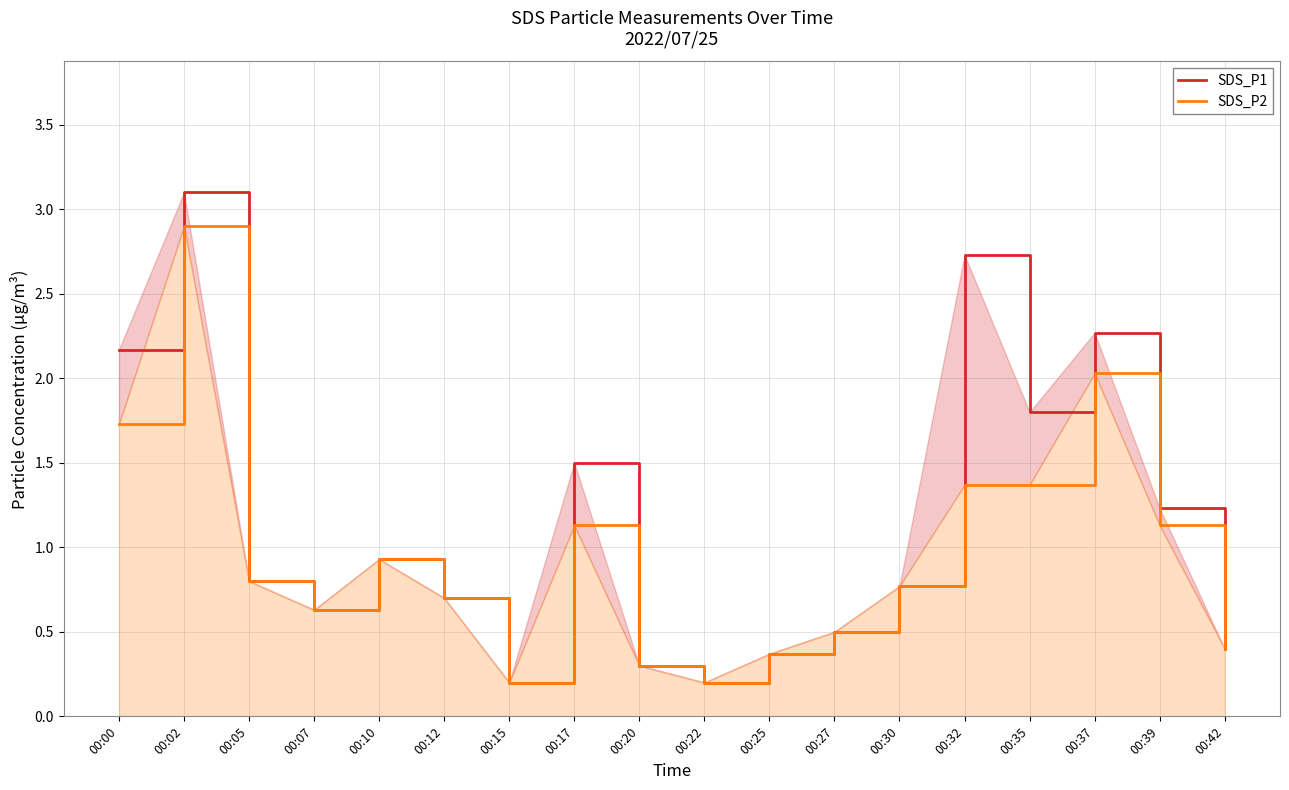

What is the total value across all series at 00:17?

2.6